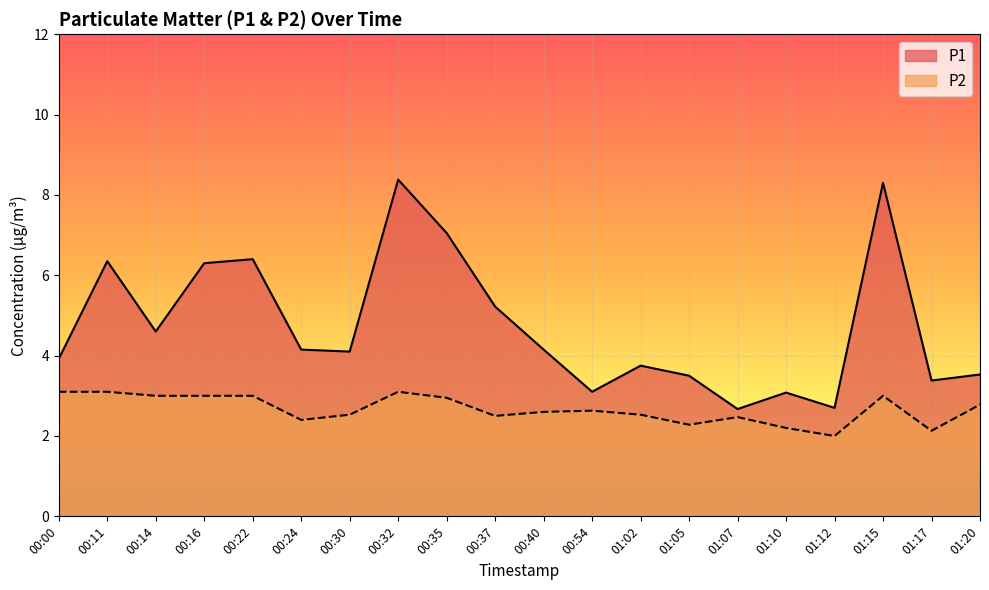

The value of P2 at 00:32 is 0.7. True or false?

False